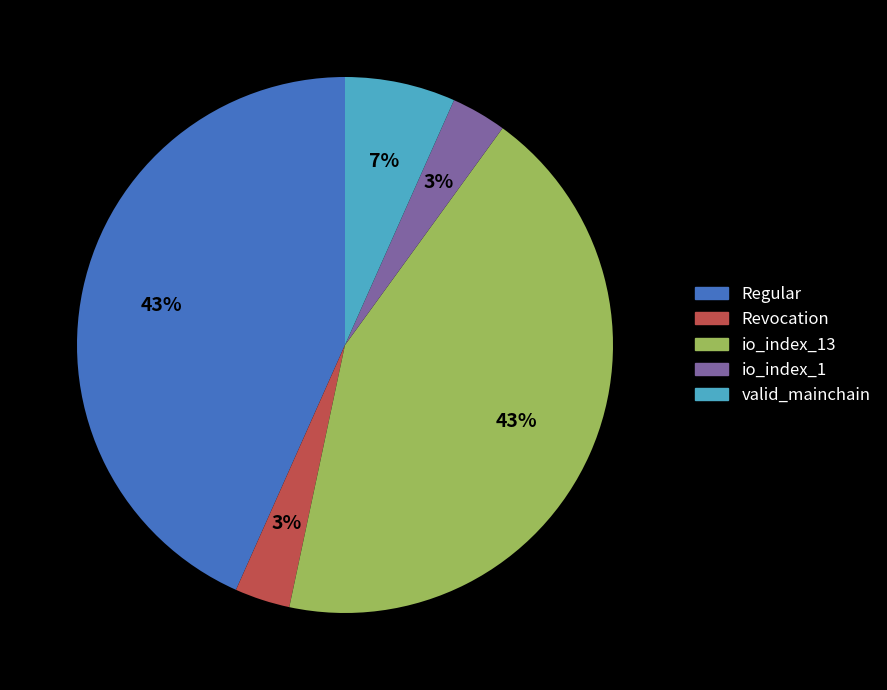

How many segments does this pie chart have?

5